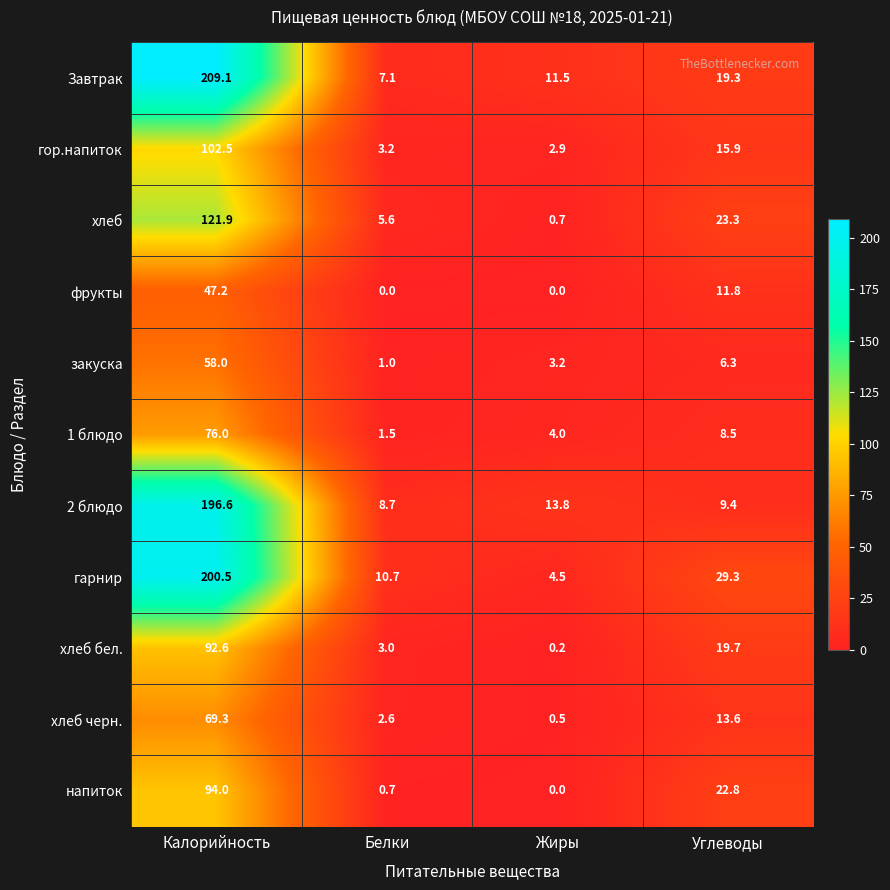

Where does the хлеб series first go above 23?

Калорийность